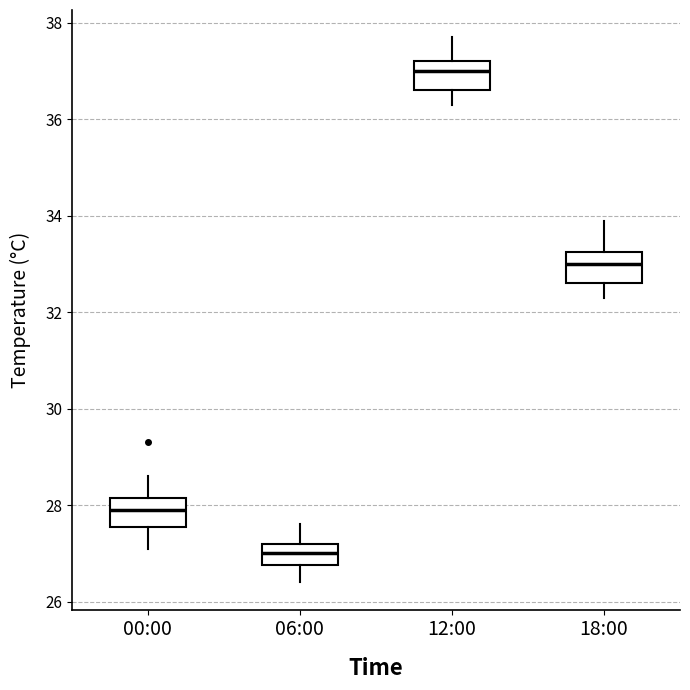

Which box has the highest median line?

12:00